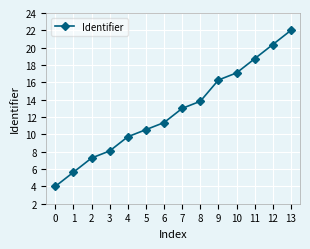

True or false: there are more than 0 points higher than both neighbors.

False